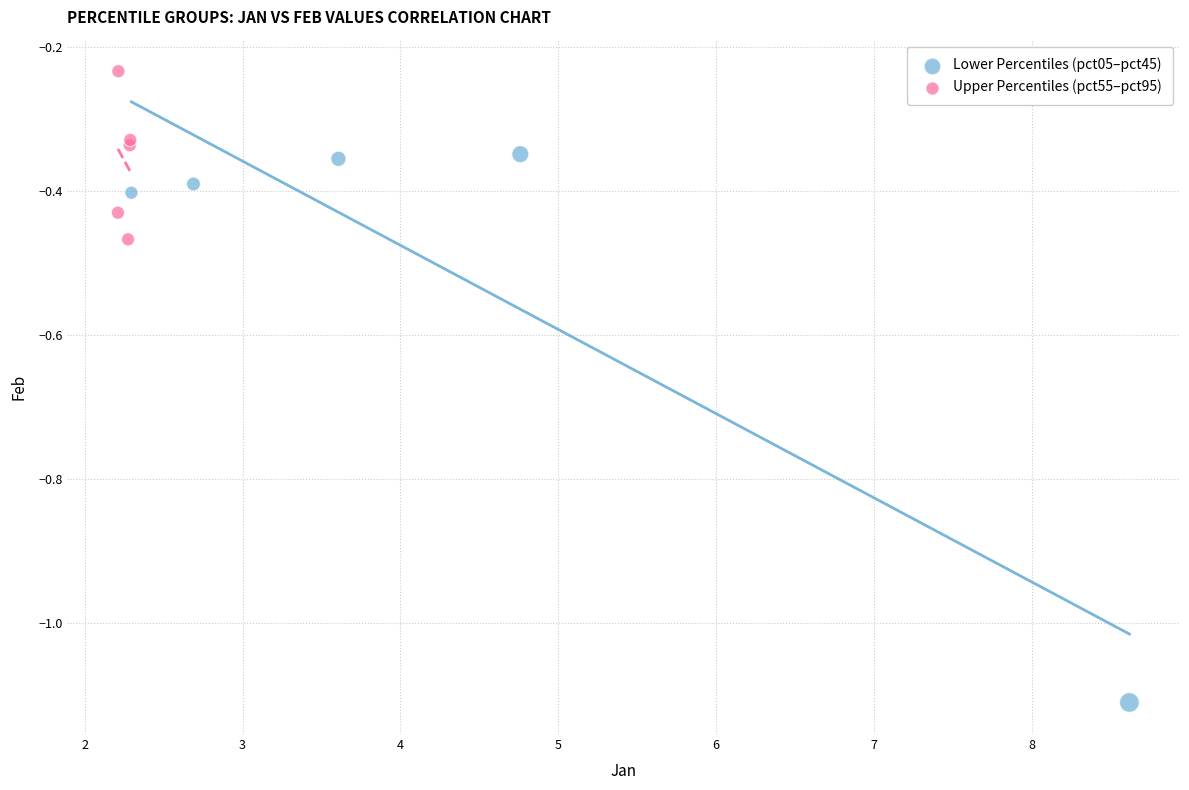

Which series reaches the maximum Y coordinate?

Upper Percentiles (pct55–pct95)